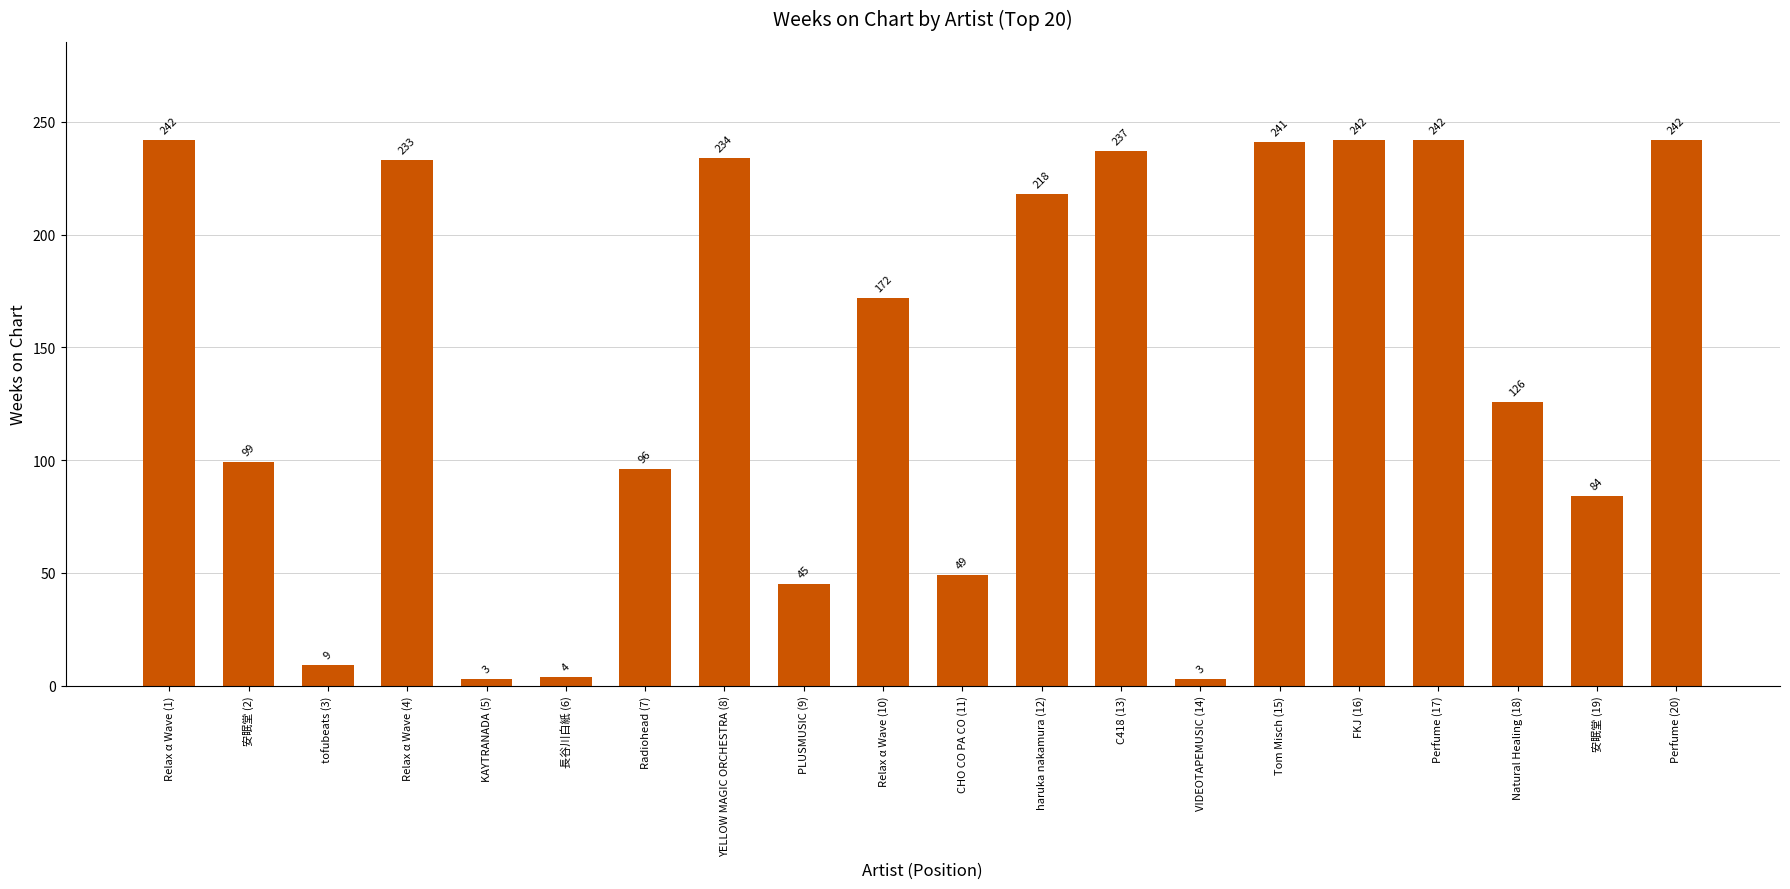

What is the label of the 12th bar from the left?

haruka nakamura (12)